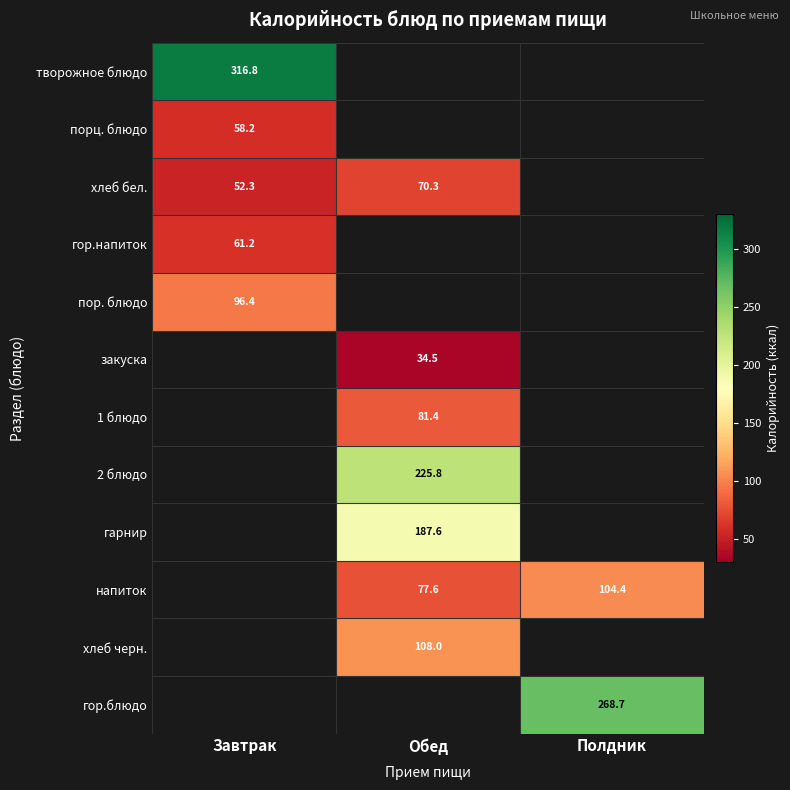

What is the greatest value displayed?

316.8